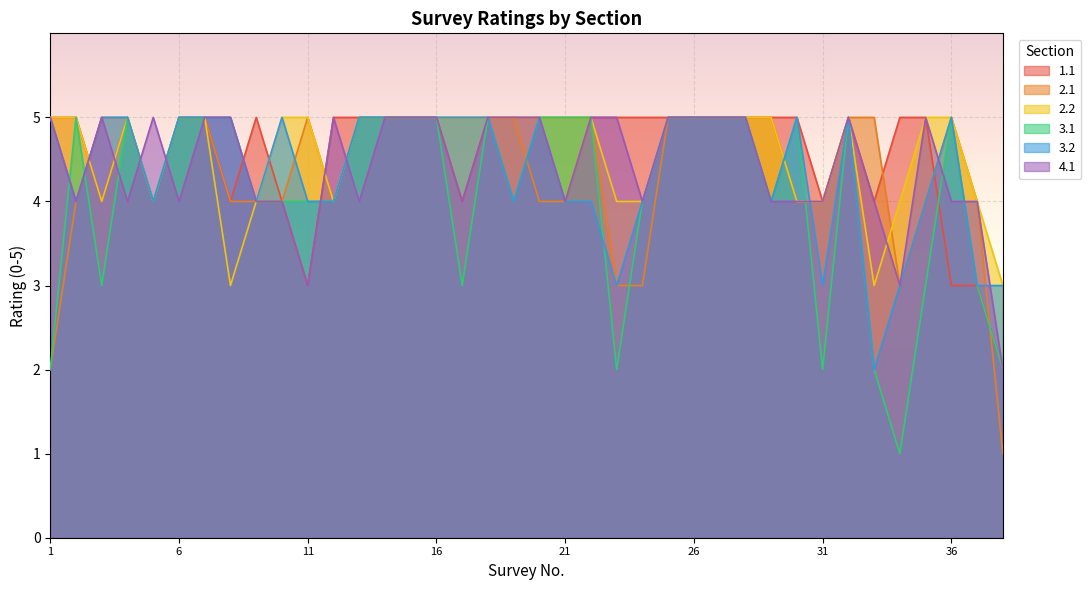

What is the minimum value for 2.1?

1